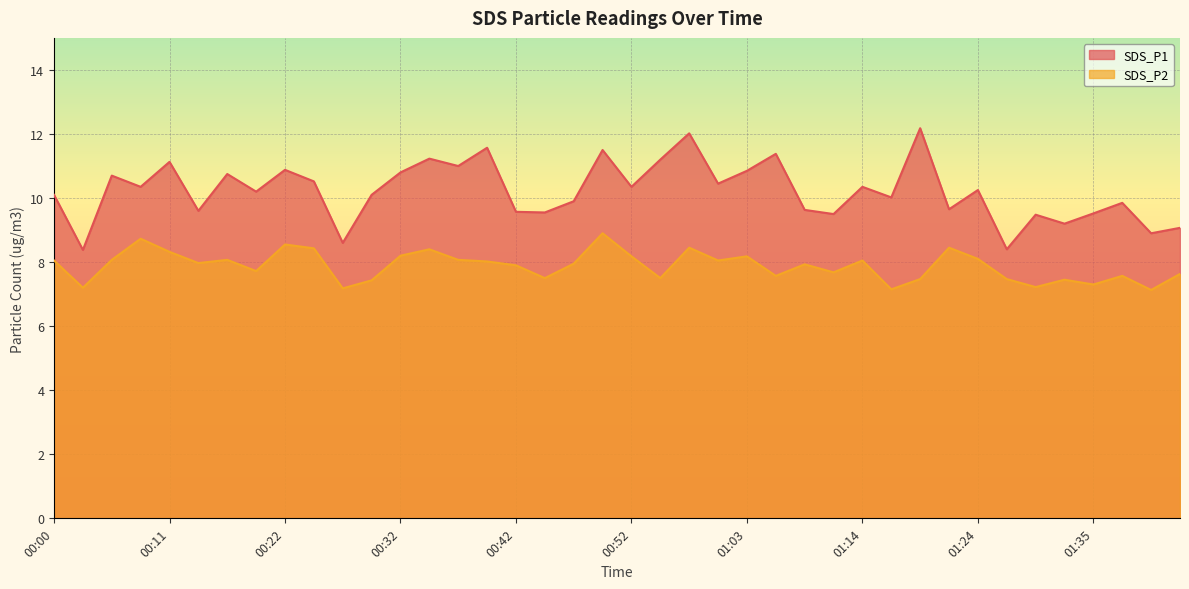

Reading left to right, extract all data points from this chart.

SDS_P1: 10.1	8.4	10.7	10.3	11.1	9.6	10.8	10.2	10.9	10.5	8.6	10.1	10.8	11.2	11.0	11.6	9.6	9.6	9.9	11.5	10.3	11.2	12.0	10.4	10.8	11.4	9.6	9.5	10.3	10.0	12.2	9.7	10.2	8.4	9.5	9.2	9.5	9.8	8.9	9.1
SDS_P2: 8.1	7.2	8.1	8.7	8.3	8.0	8.1	7.7	8.6	8.4	7.2	7.4	8.2	8.4	8.1	8.0	7.9	7.5	8.0	8.9	8.2	7.5	8.4	8.1	8.2	7.6	7.9	7.7	8.1	7.2	7.5	8.4	8.1	7.5	7.2	7.5	7.3	7.6	7.1	7.6